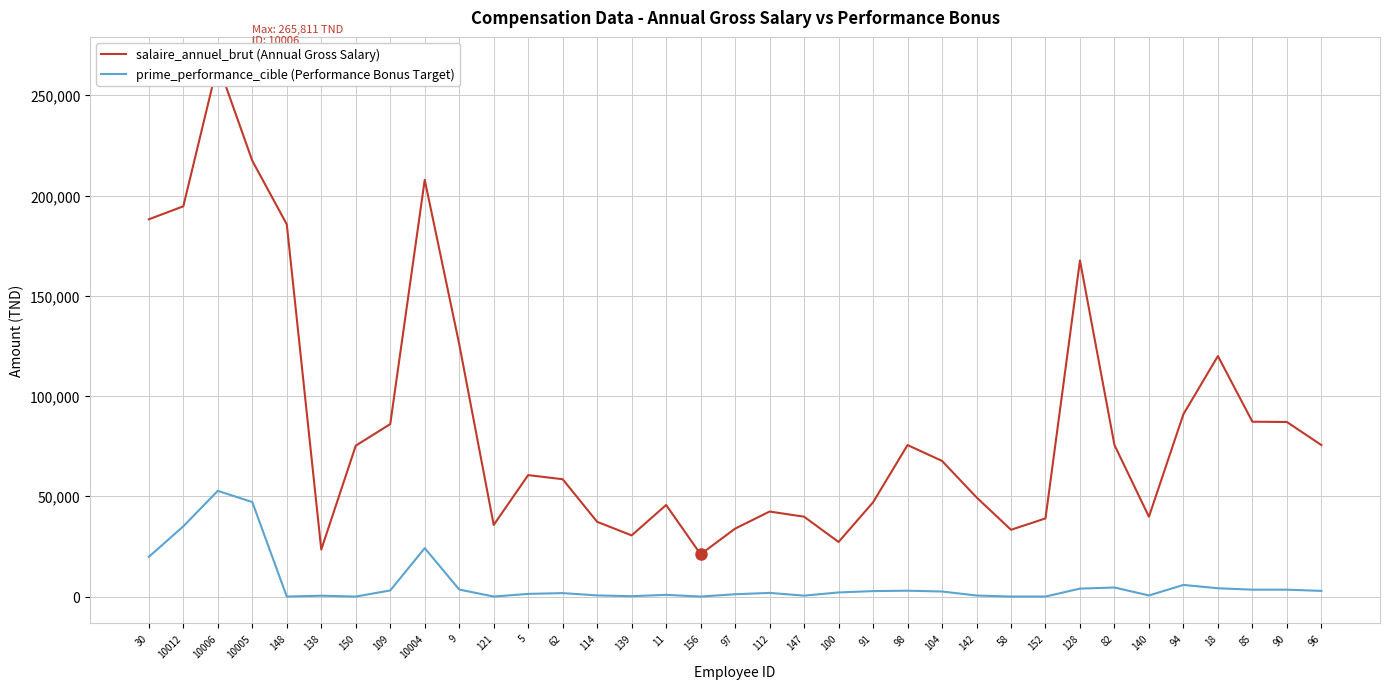

Rank the series by their average value, from lowest to highest.

prime_performance_cible, salaire_annuel_brut